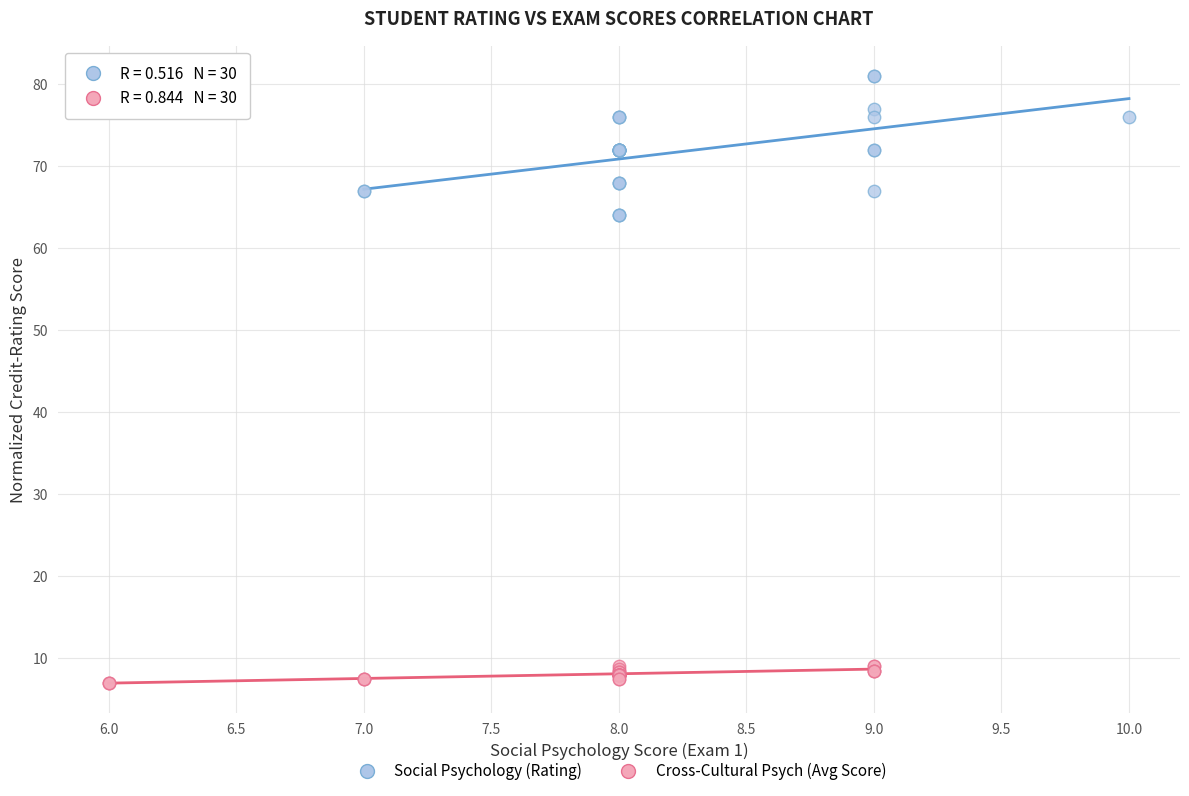

Which series has the largest Y range (max minus min)?

Social Psychology (Rating)